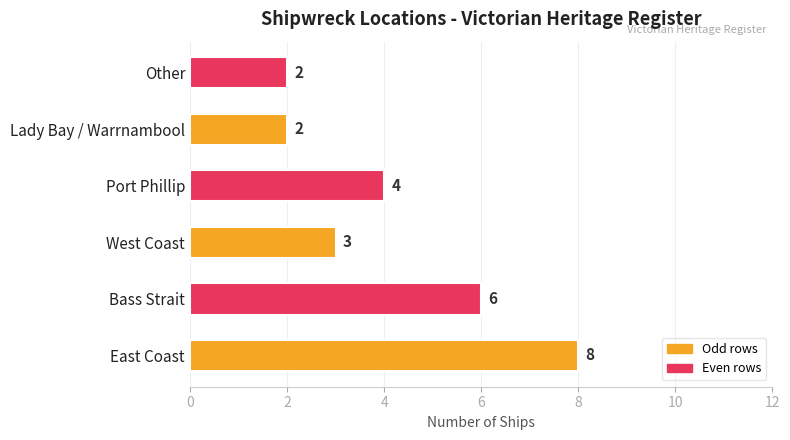

Reading bottom to top, extract all data points from this chart.

East Coast=8	Bass Strait=6	West Coast=3	Port Phillip=4	Lady Bay / Warrnambool=2	Other=2